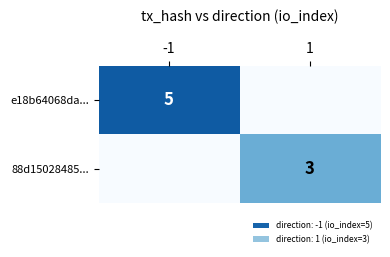

True or false: e18b64068da... has a value of 7 at -1.

False